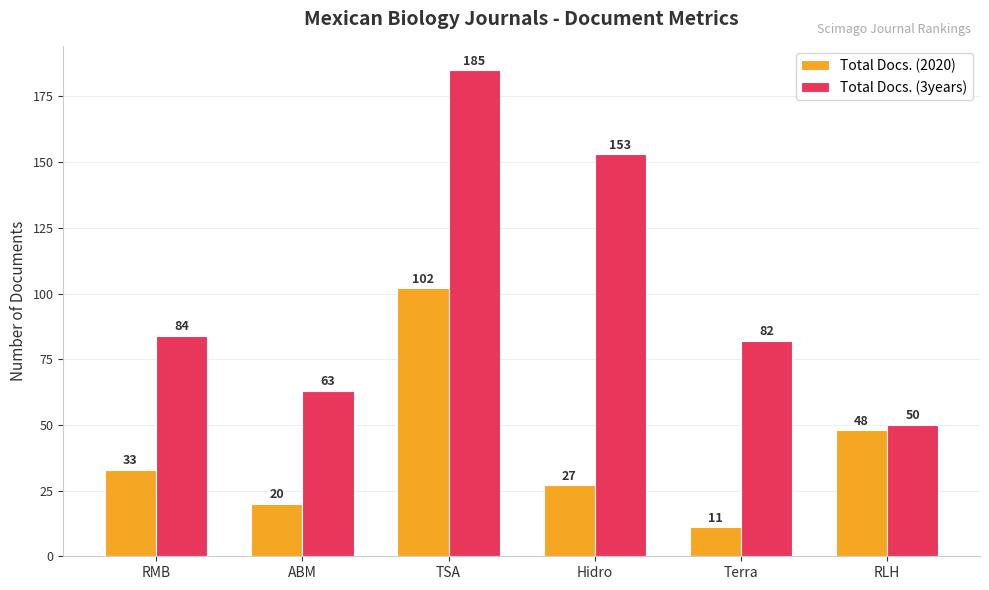

What is the label of the 1st bar from the left?

RMB